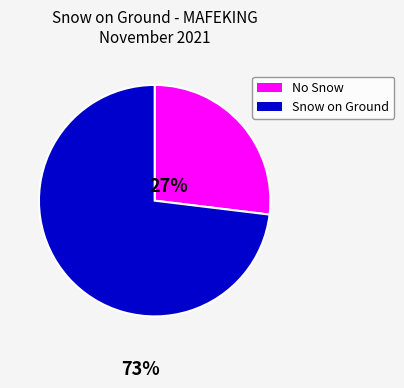

Is there any slice that represents more than half of the pie?

Yes